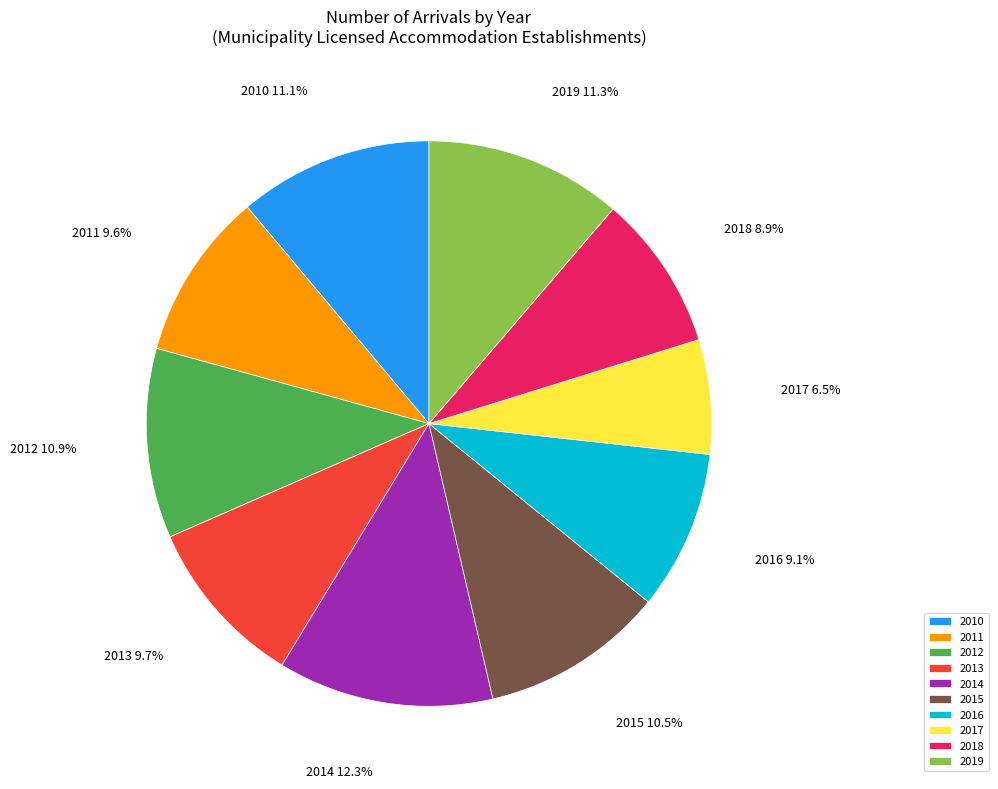

To the nearest percent, what is the average slice percentage?

10%